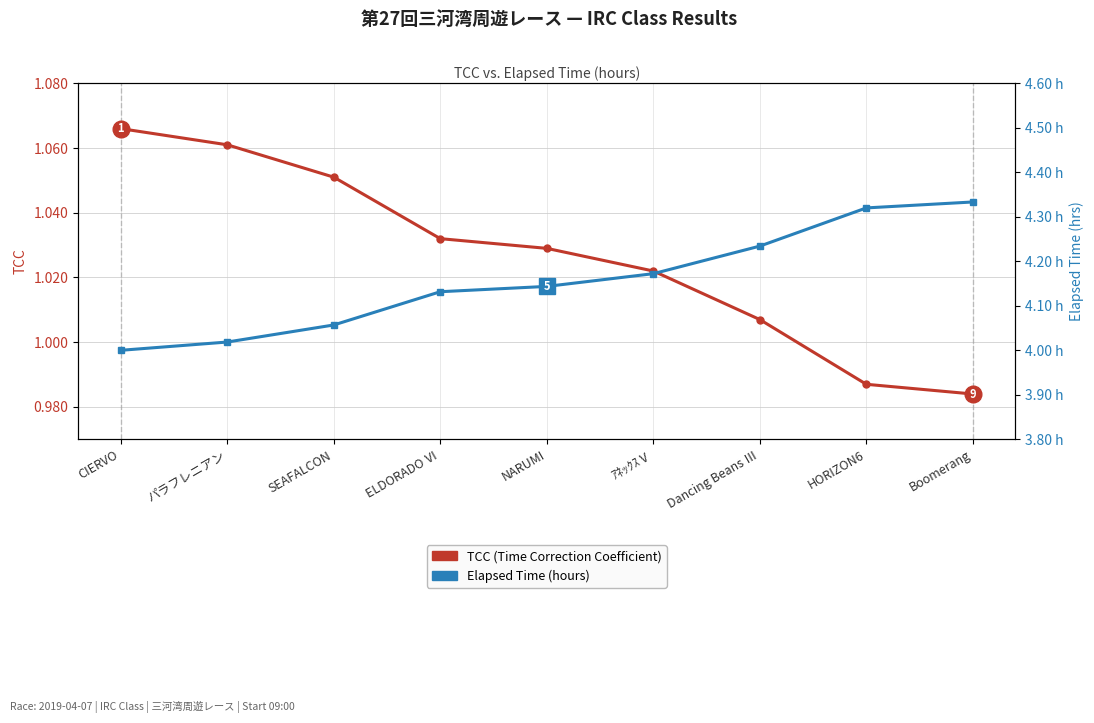

What is the maximum value for Elapsed Time (hours)?

4.3